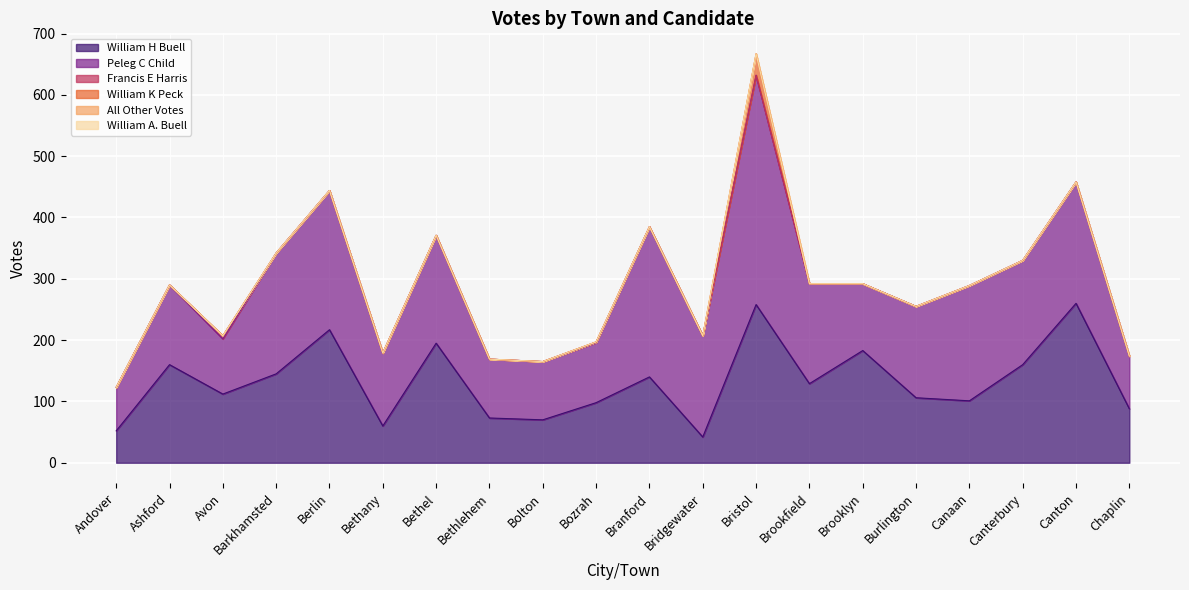

How many positive values does the William K Peck series have?

1